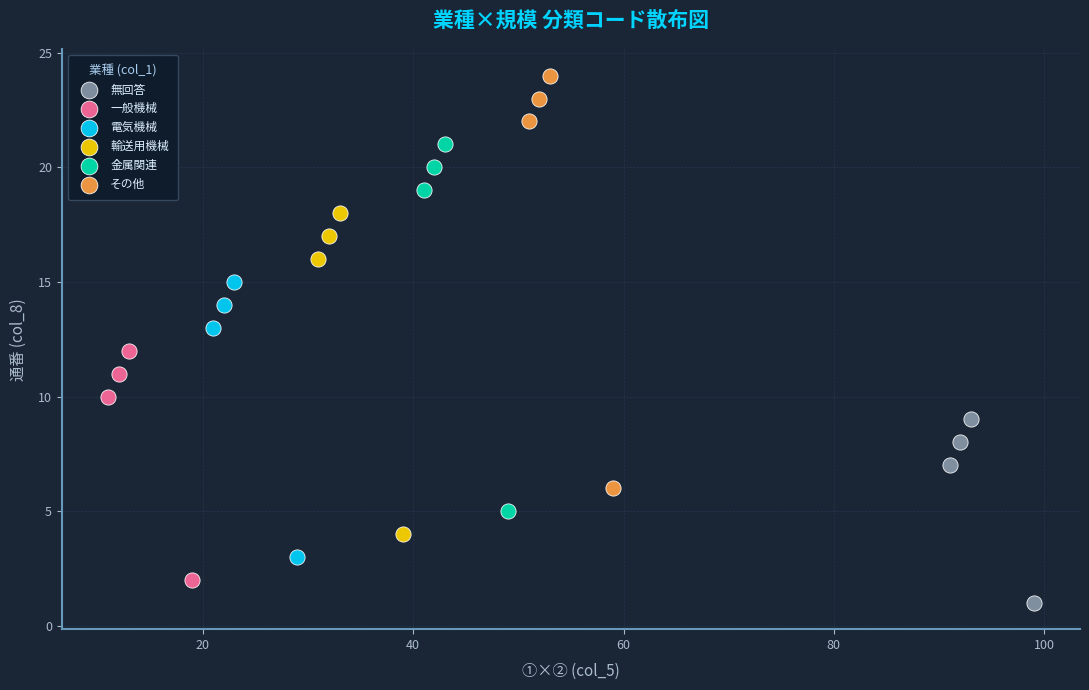

Which series has the largest Y range (max minus min)?

その他